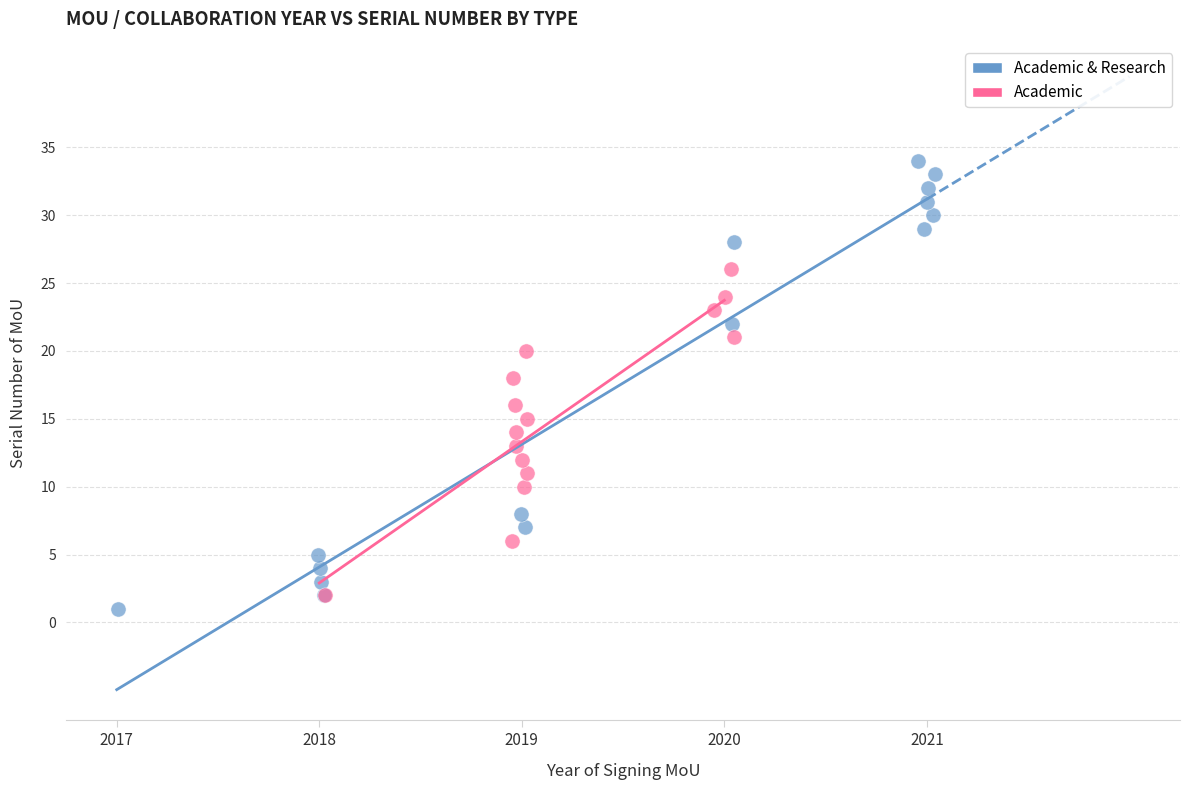

Which series has the largest Y range (max minus min)?

Academic & Research